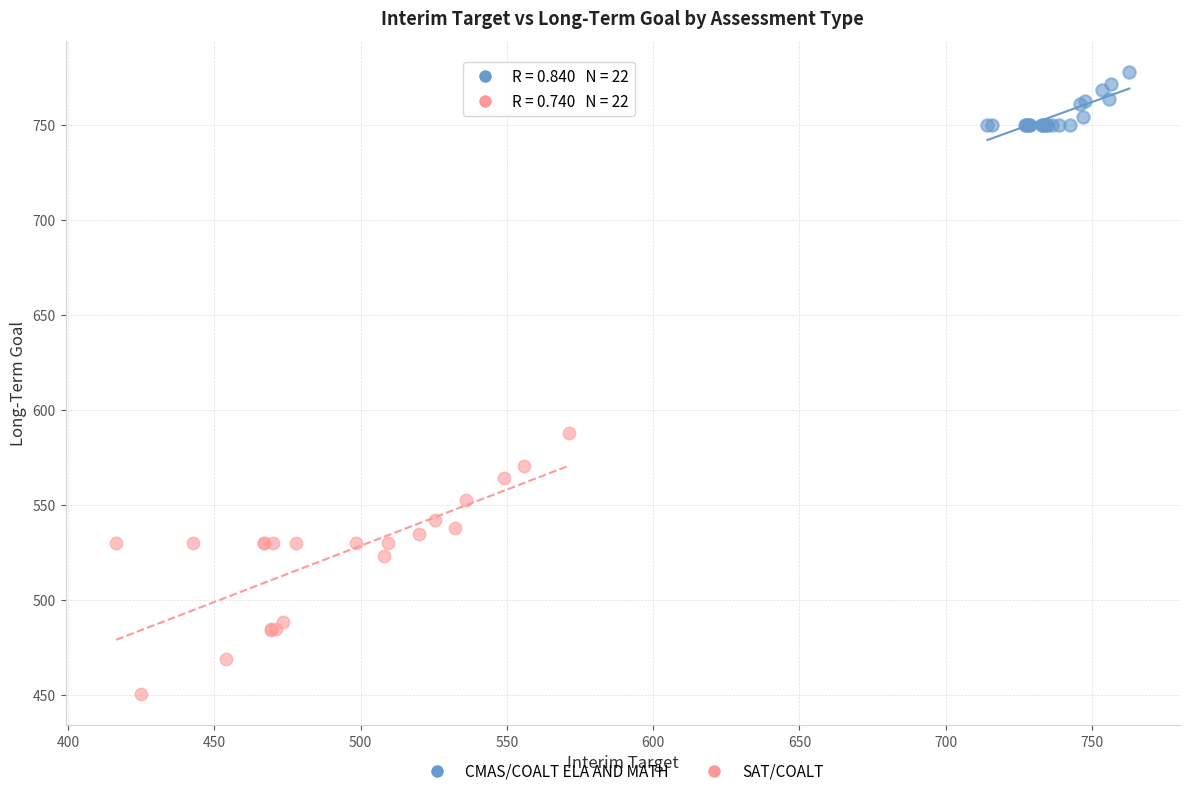

Which series contains the lowest Y value?

SAT/COALT